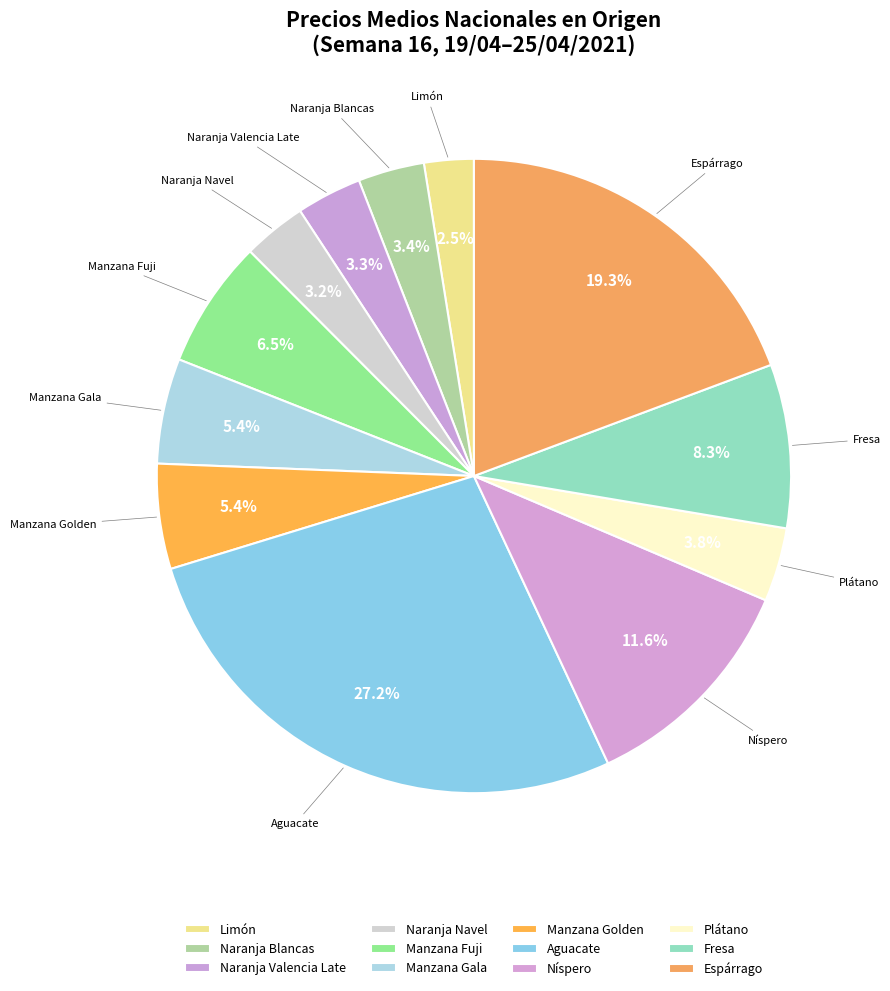

The Fresa slice represents 8% of the pie. True or false?

True